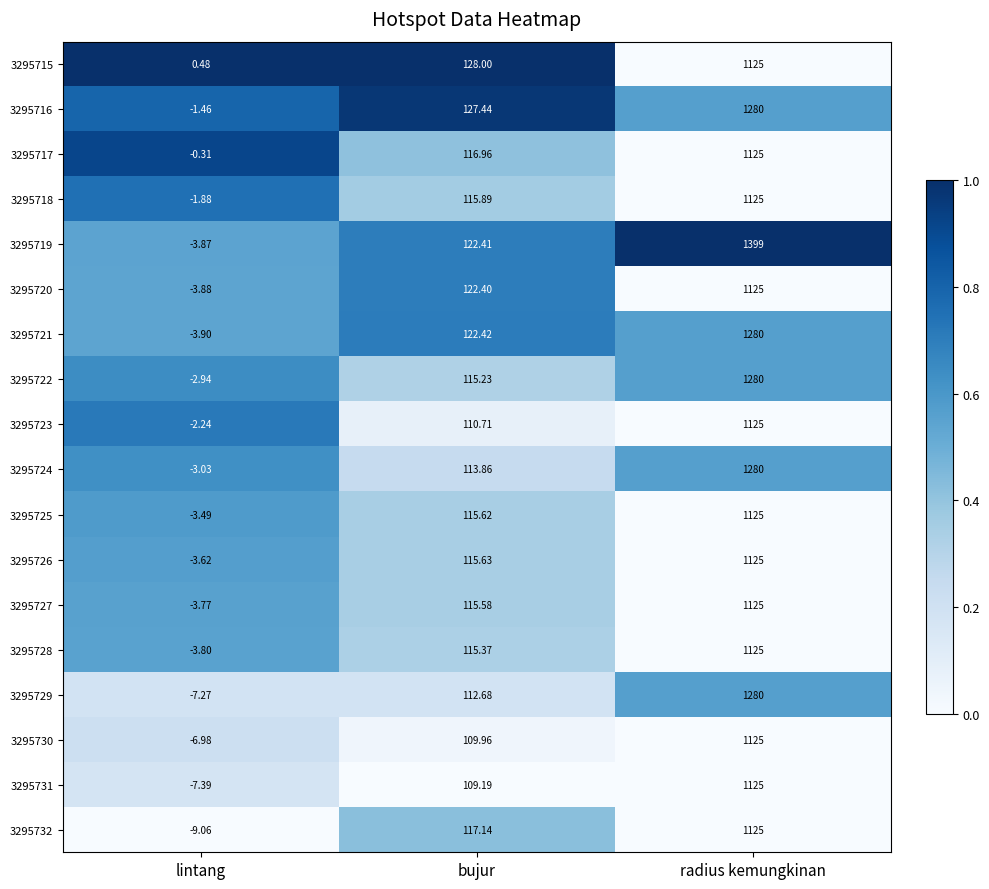

Where does the 3295720 series first go above 122?

bujur